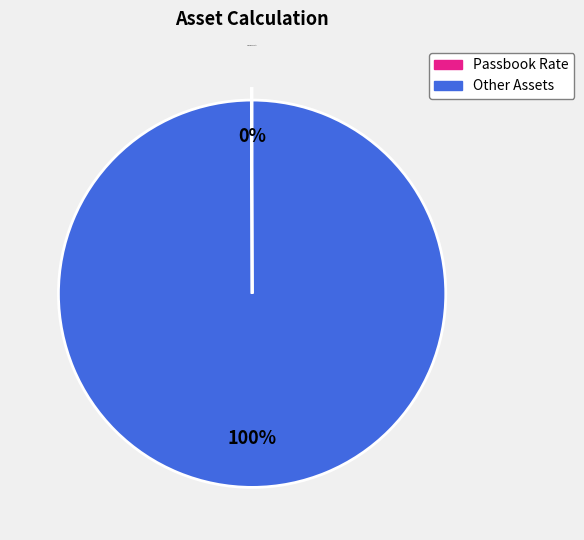

Is there any slice that represents more than half of the pie?

Yes